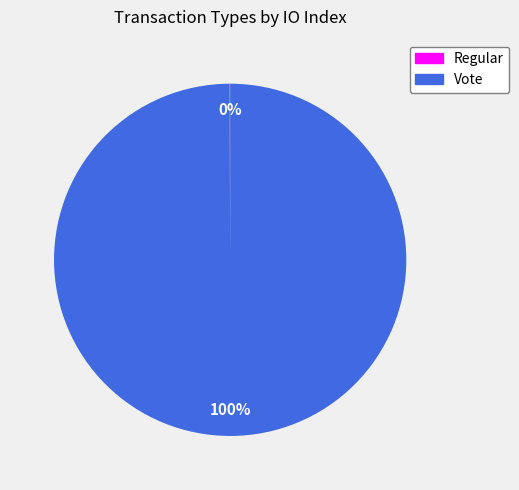

Is it true that Vote is 93% of the pie?

False